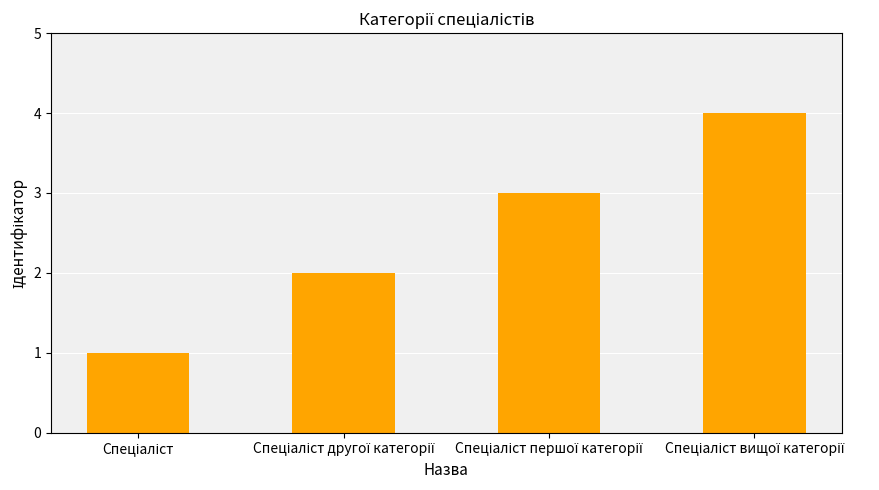

What is the maximum value shown in the chart?

4